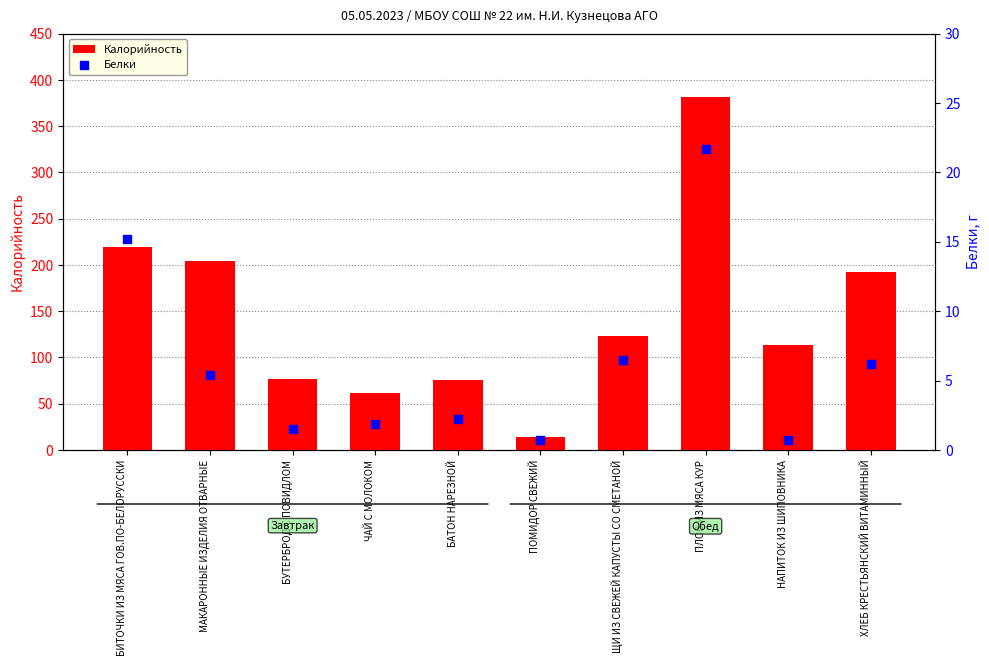

What are all the series names shown in the legend?

Калорийность, Белки